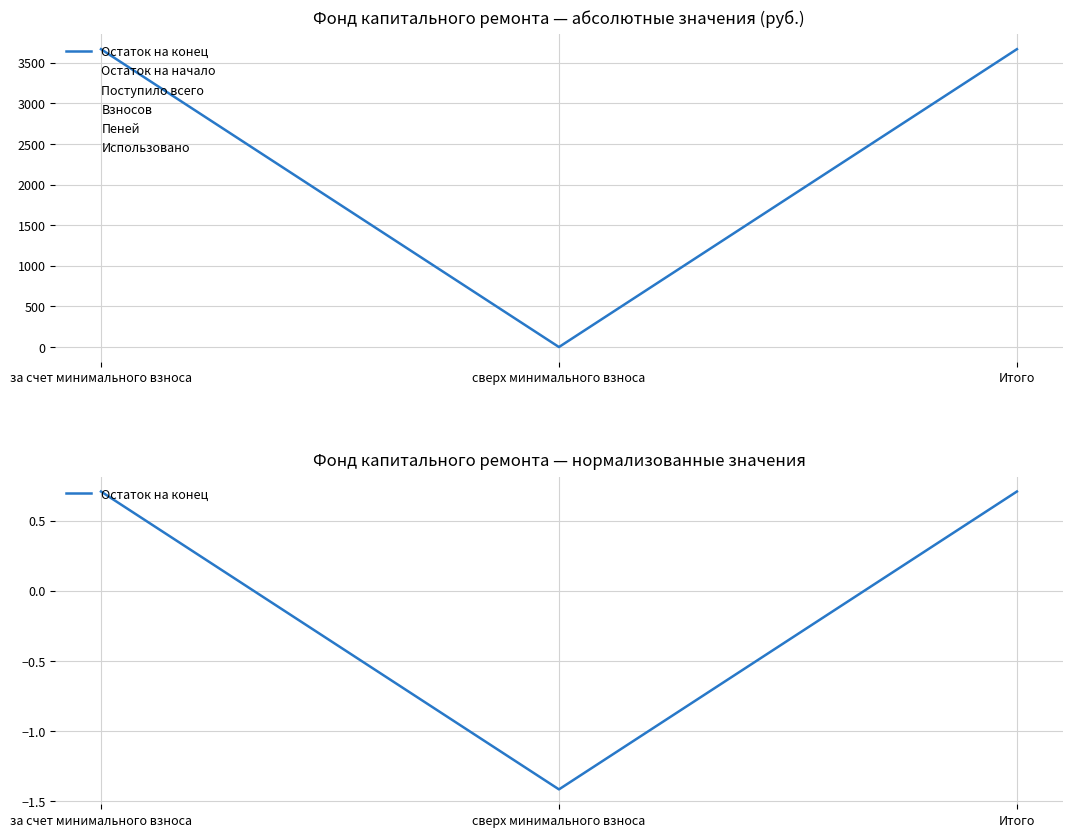

What is the total value across all series at сверх минимального взноса?

-1.4